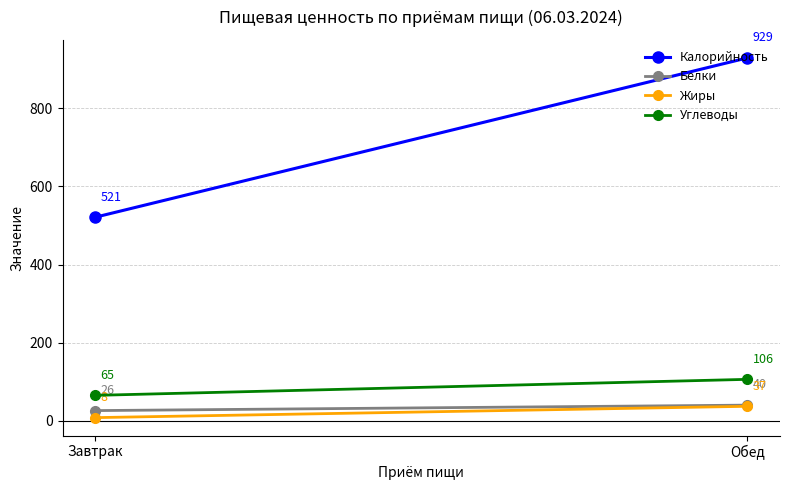

Is it true that Белки equals 6 at Завтрак?

False